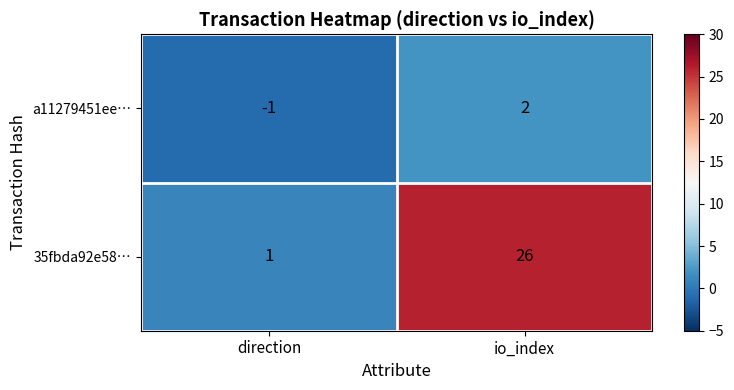

Reading left to right, transcribe all the data shown in this chart.

a11279451ee…: direction=-1	io_index=2
35fbda92e58…: direction=1	io_index=26